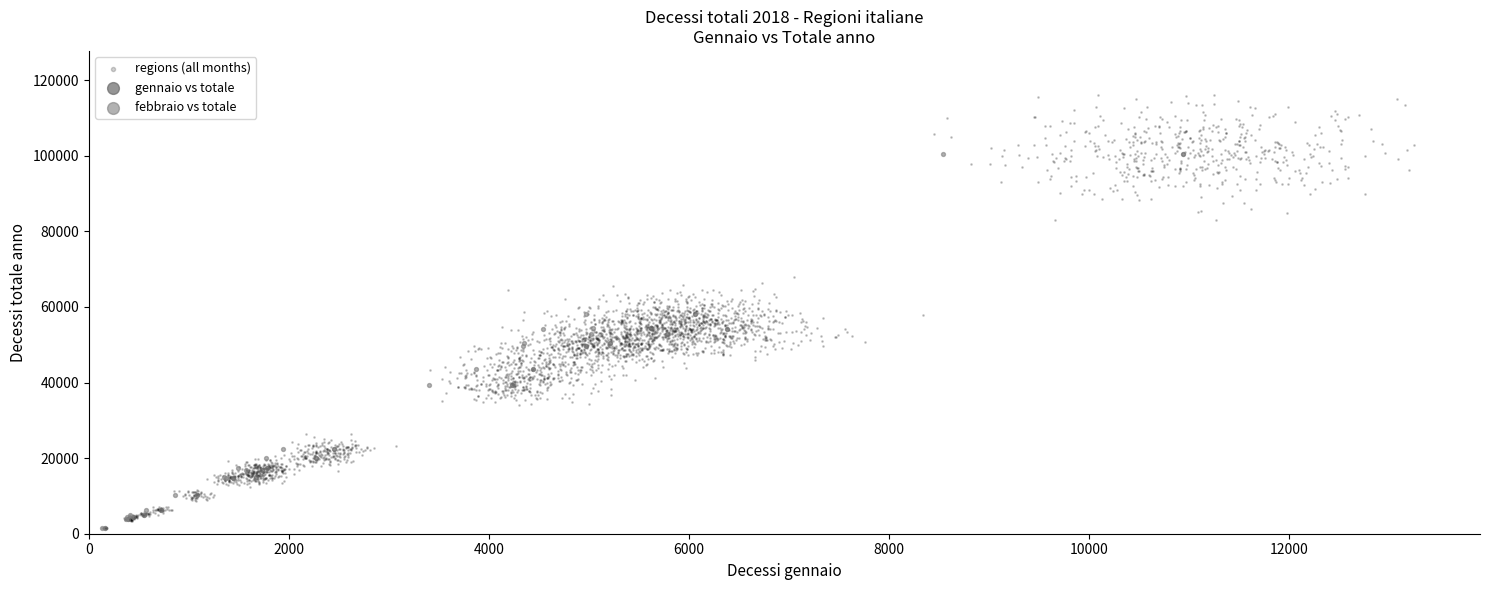

What are all the series names shown in the legend?

regions (all months), gennaio vs totale, febbraio vs totale